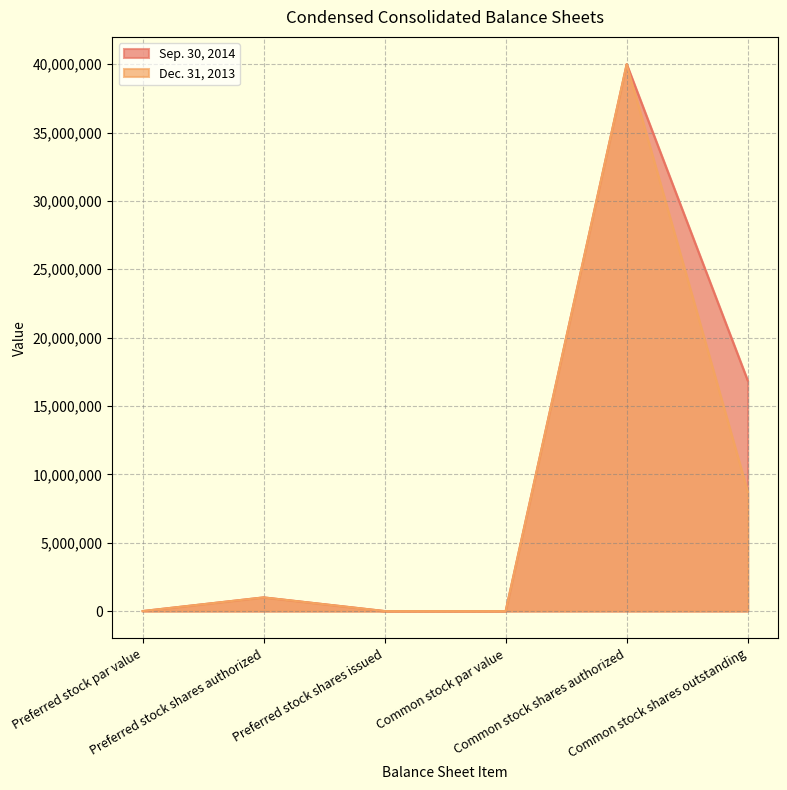

At how many categories does at least one series exceed 11241831?

2